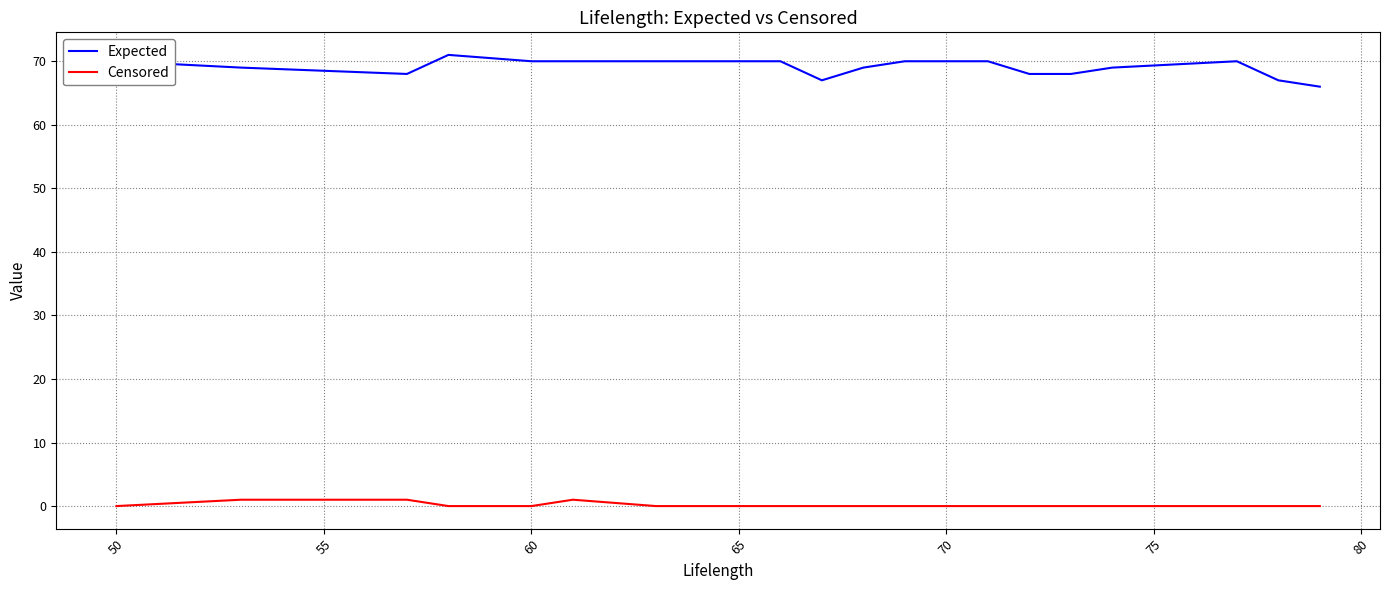

Which series has the widest spread of values?

Expected